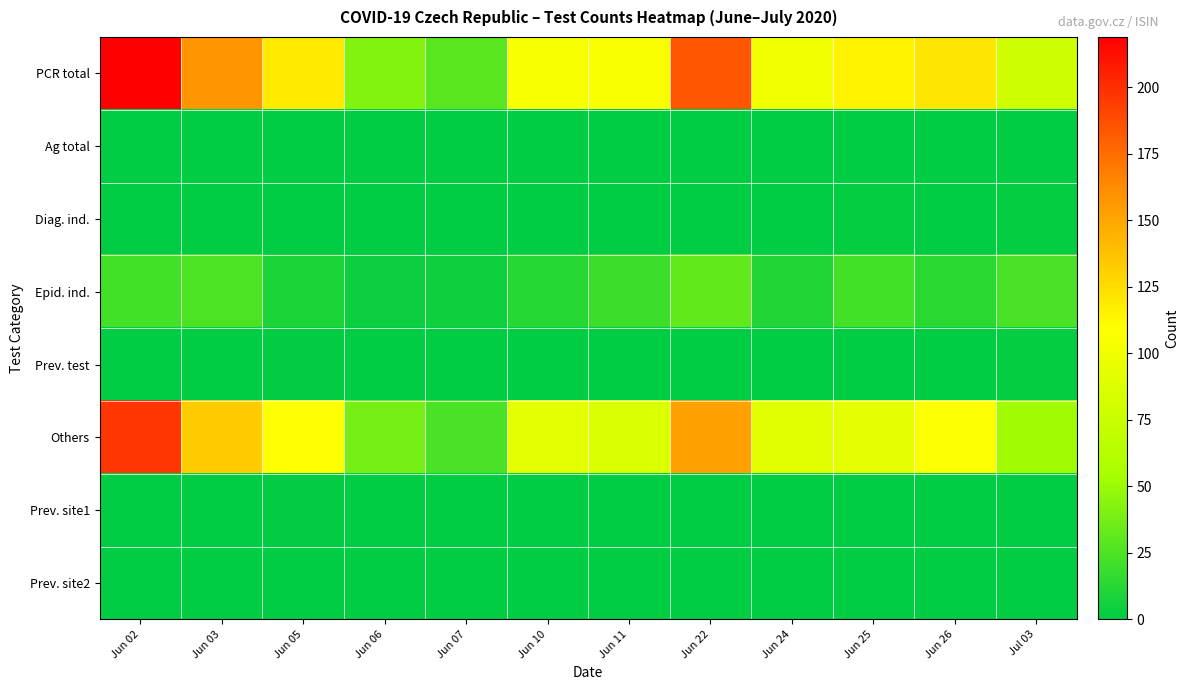

Which series changed the most between Jun 06 and Jun 26?

PCR total